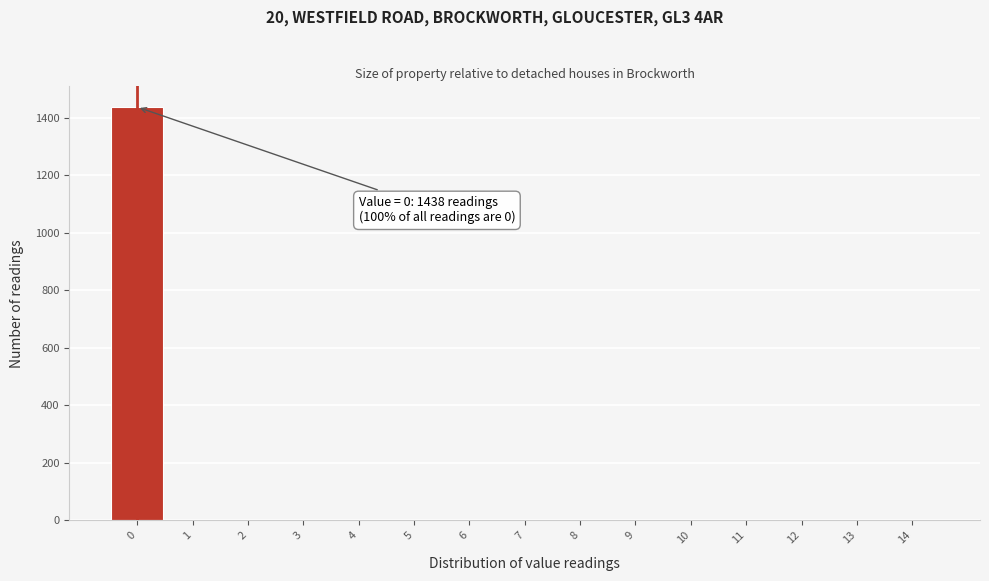

Over which range of the x-axis is the bar tallest?

-0.5 to 0.5